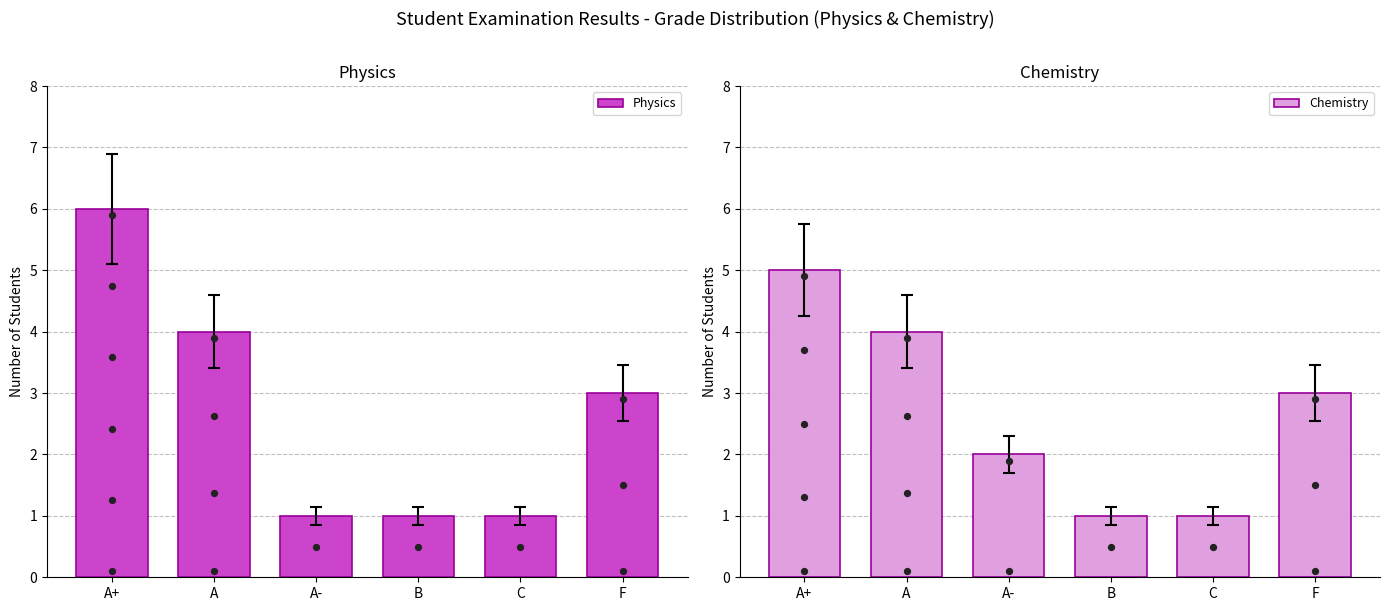

Which series has the widest spread of Y values?

Physics